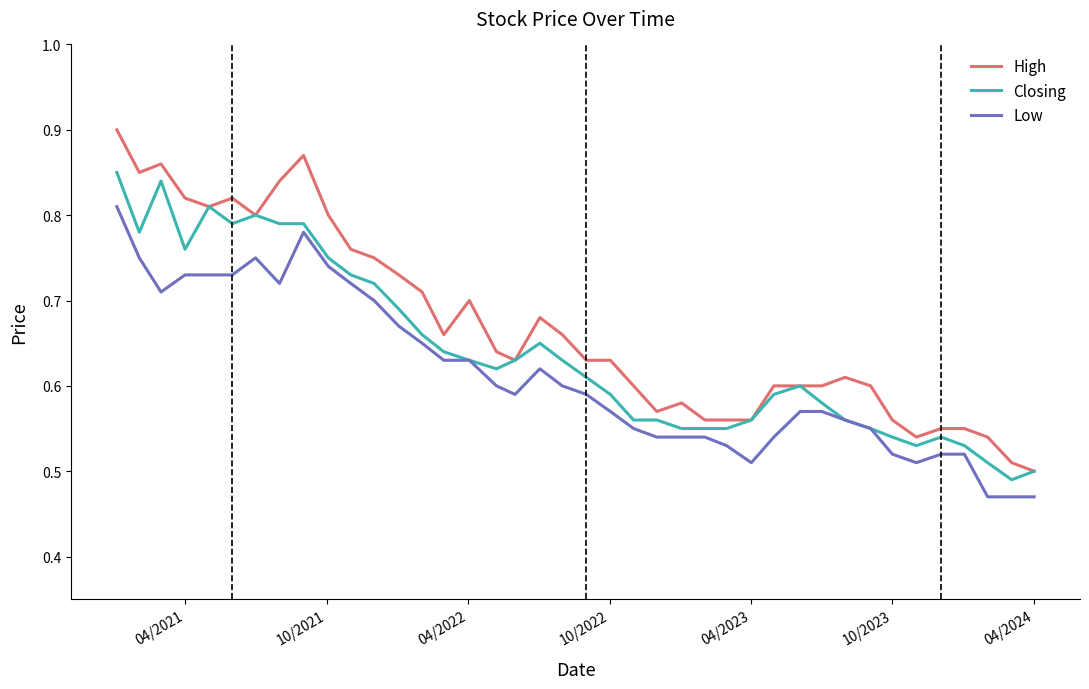

Which series has the widest spread of values?

High